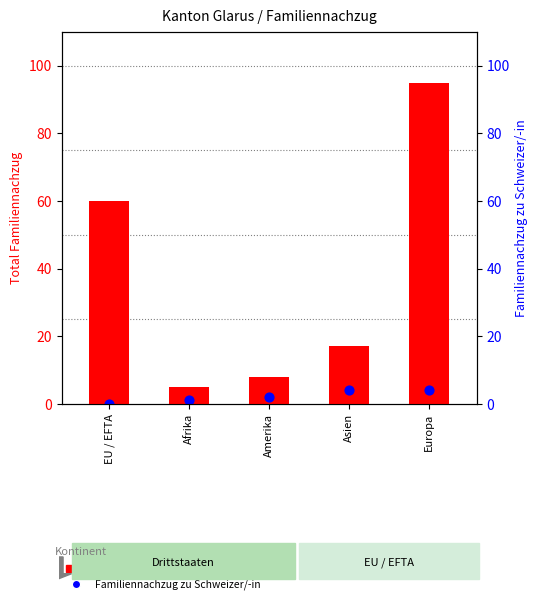

What are all the series names shown in the legend?

Total Familiennachzug, Familiennachzug zu Schweizer/-in